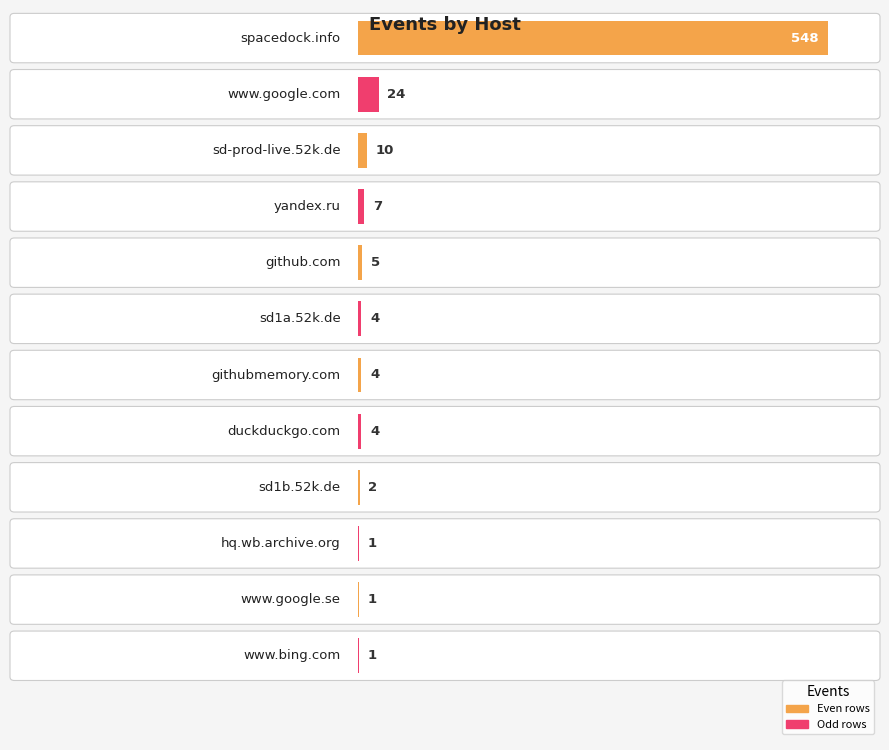

Which category has the highest value across all series?

spacedock.info